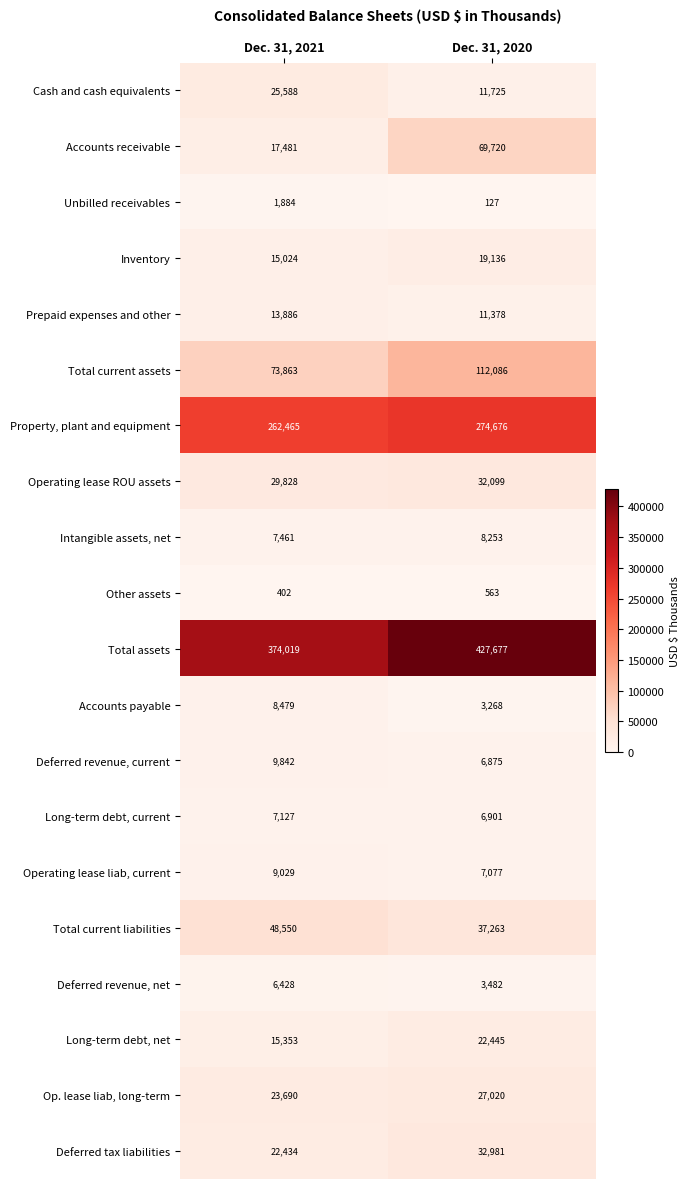

At which category is the sum across all series the highest?

Dec. 31, 2020